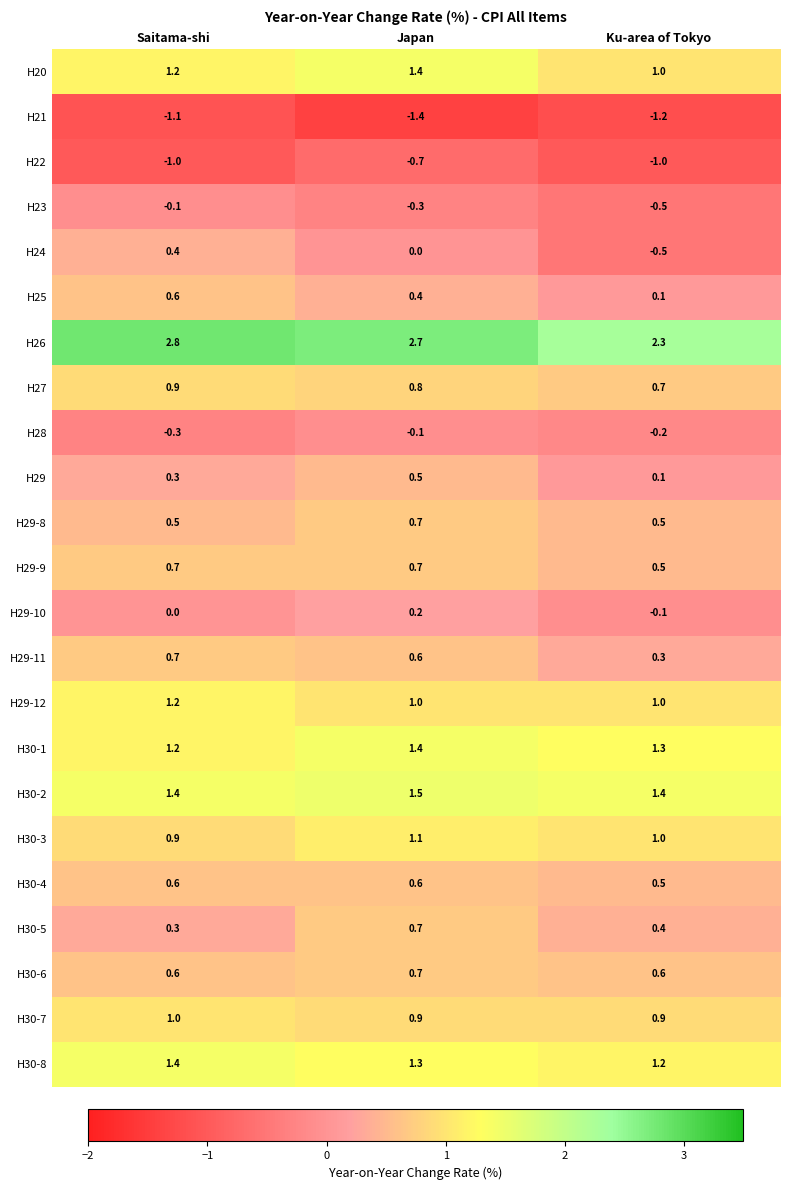

Between Japan and Ku-area of Tokyo, which series saw the biggest shift?

H24